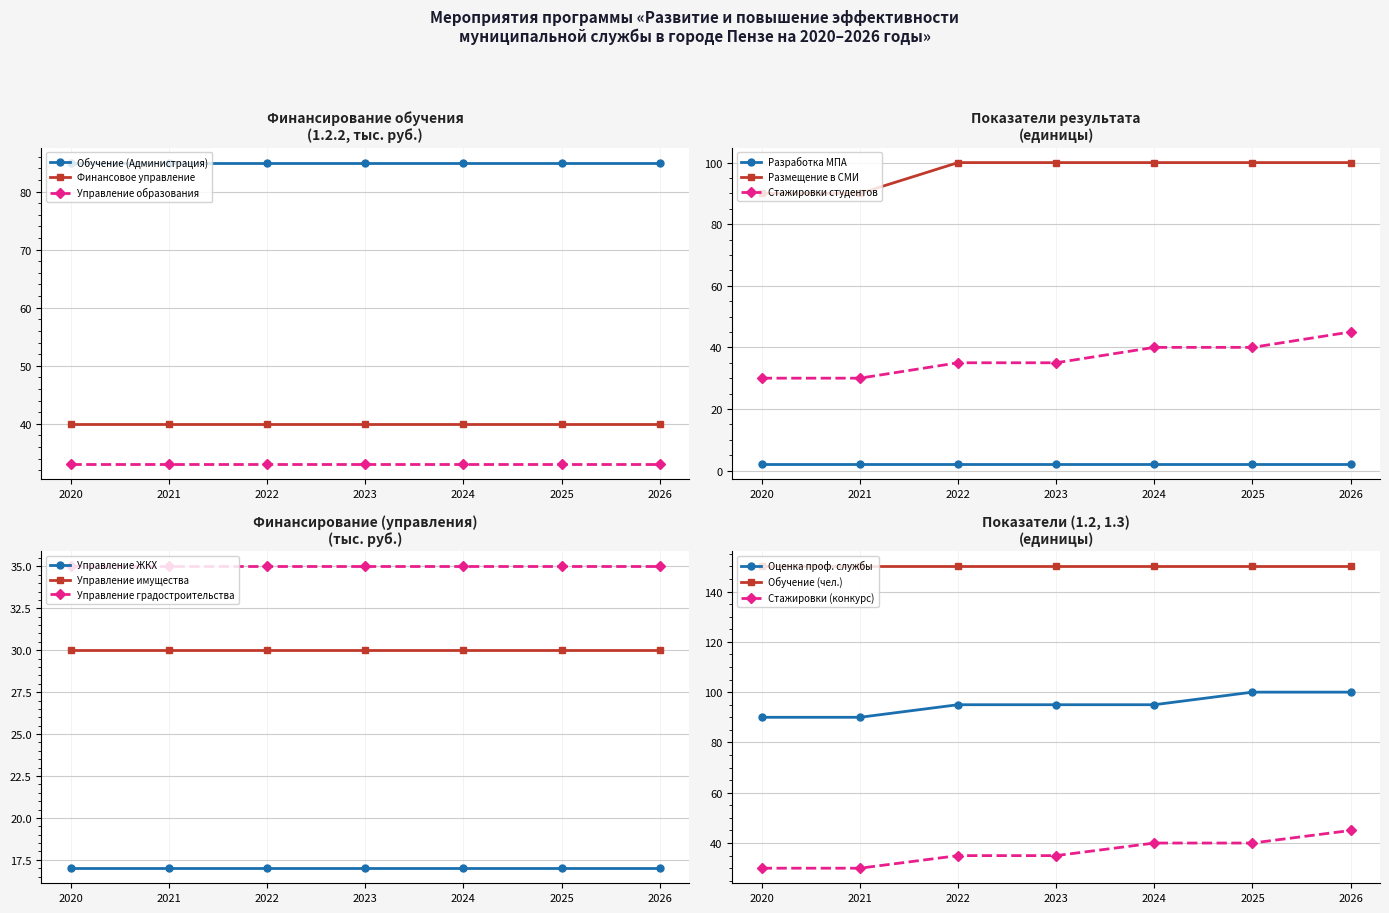

Is it true that Управление образования equals 43 at 2022?

False